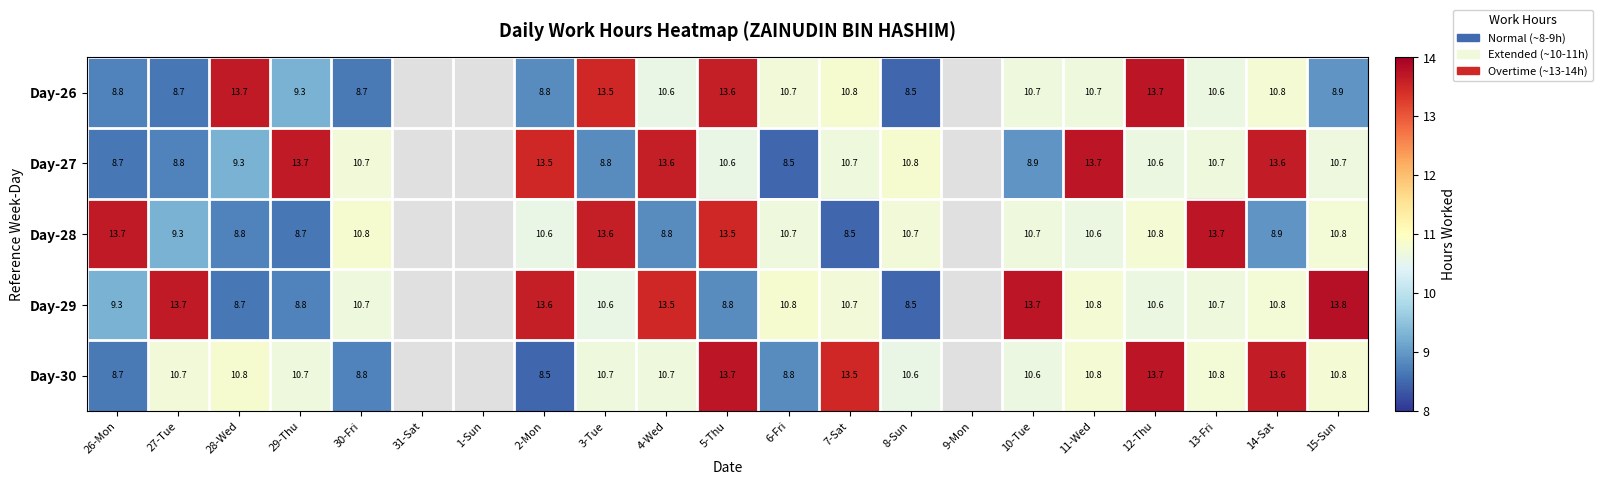

What is the sum of the Day-26 values at 3-Tue and 26-Mon?

22.3